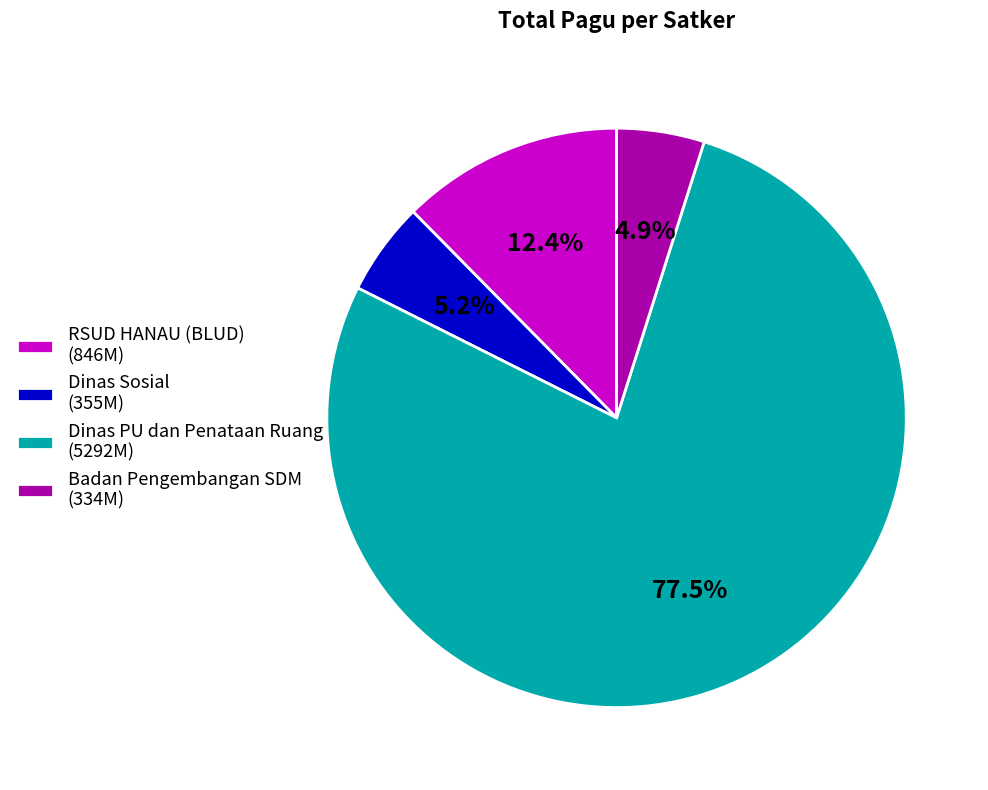

Is there a majority slice in this chart?

Yes